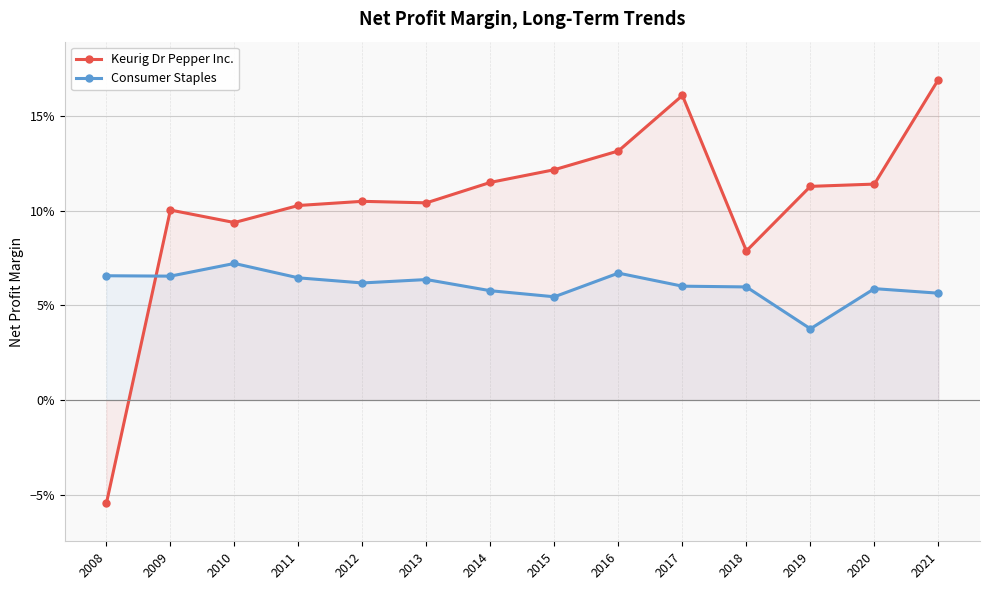

At which category does Keurig Dr Pepper Inc. reach its first local peak?

2009